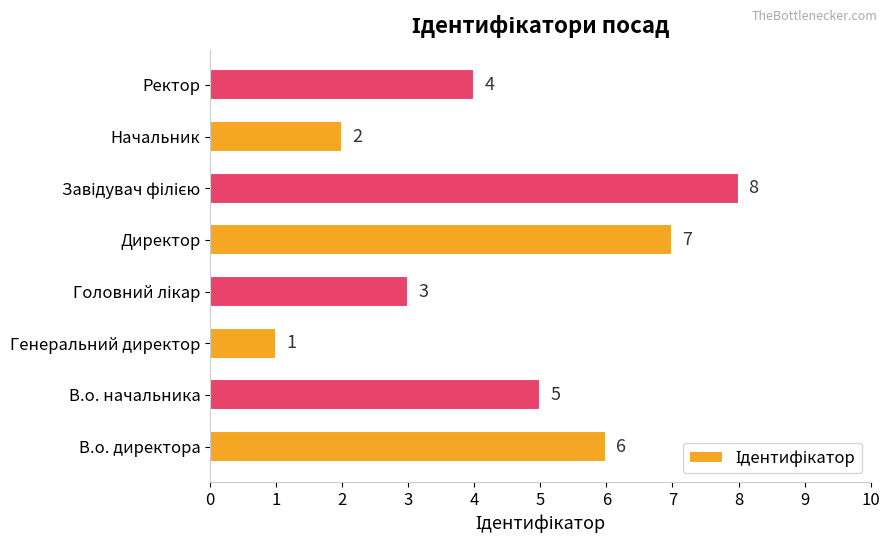

What is the sum of all values?

36